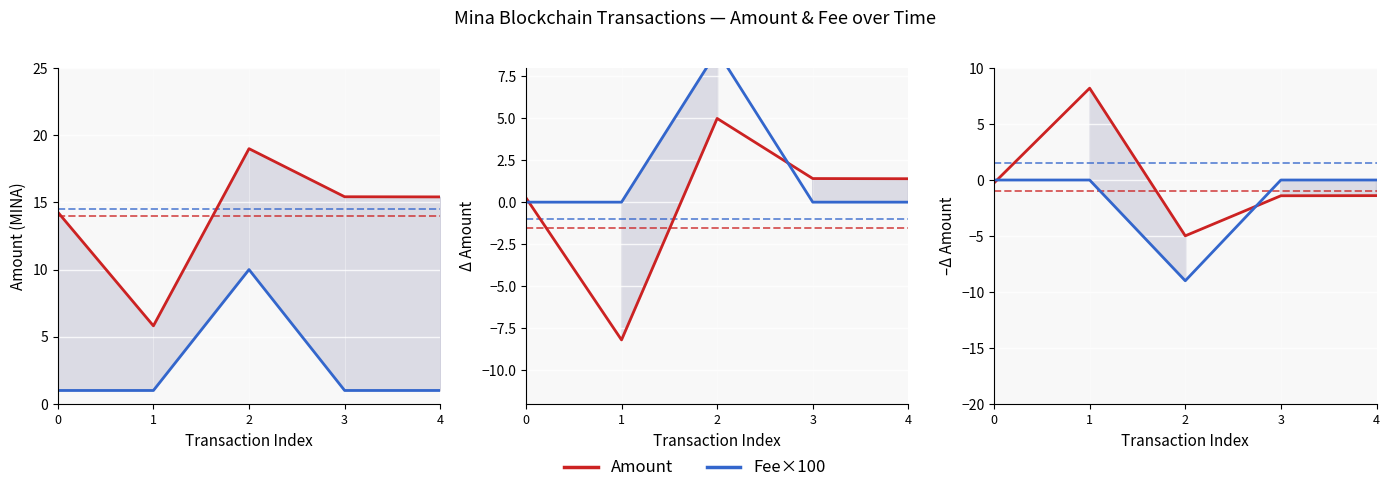

Which series changed the most between 1 and 4?

Amount